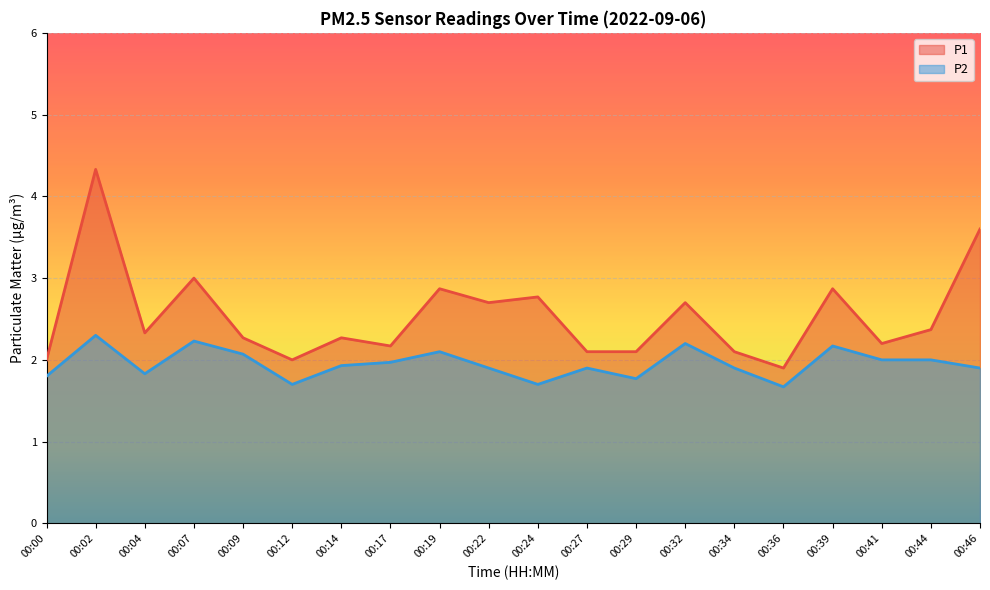

True or false: P1 has a value of 6.2 at 00:02.

False